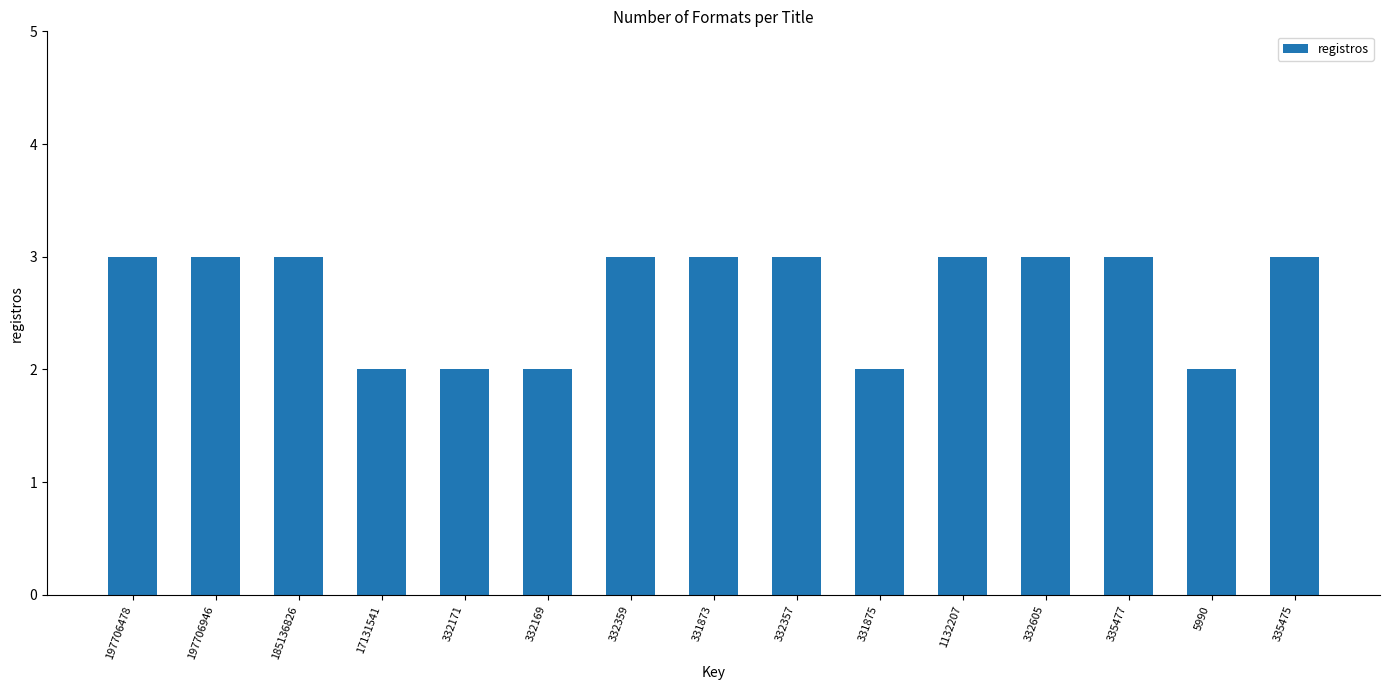

What is the difference between the maximum and minimum values?

1